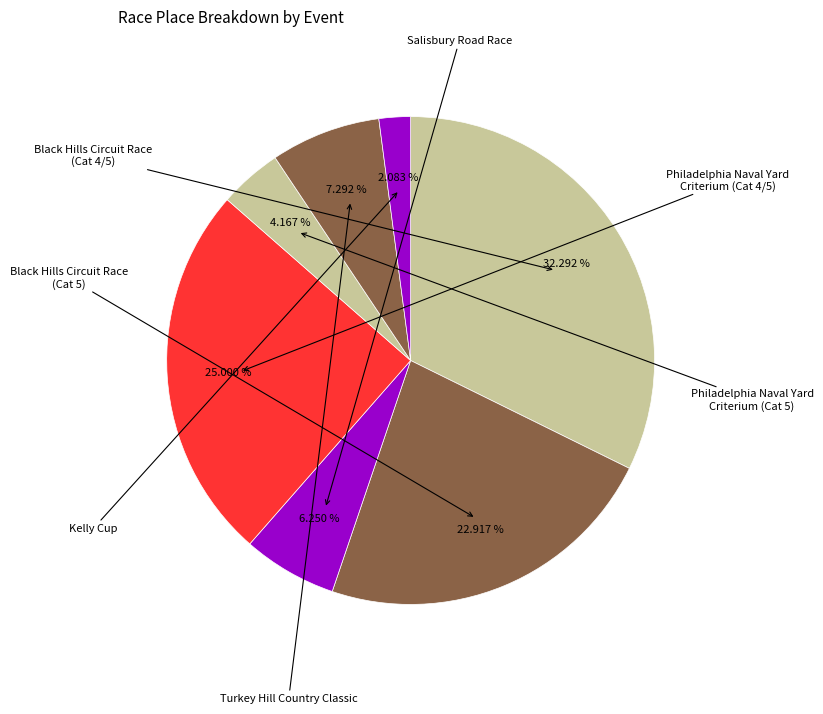

Is there a majority slice in this chart?

No